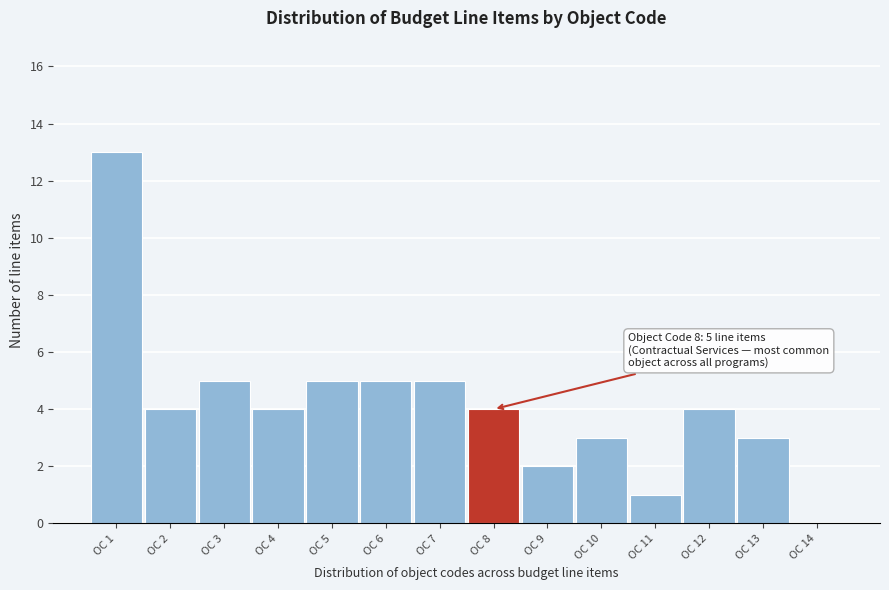

Reading right to left, what are all the values shown in this chart?

OC 14=0	OC 13=3	OC 12=4	OC 11=1	OC 10=3	OC 9=2	OC 8=4	OC 7=5	OC 6=5	OC 5=5	OC 4=4	OC 3=5	OC 2=4	OC 1=13